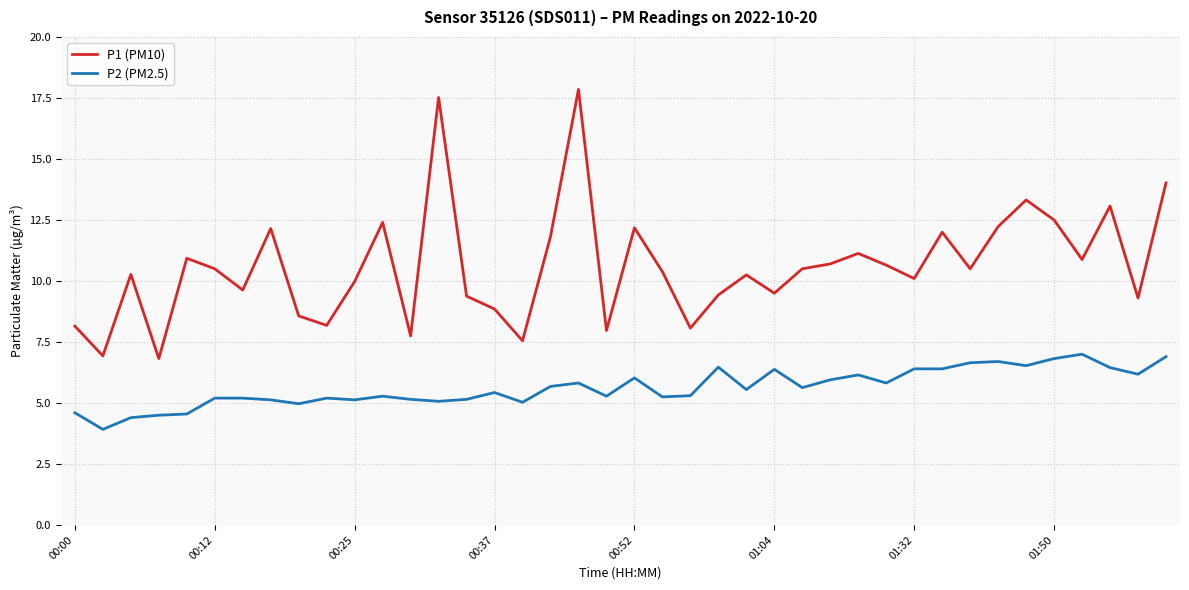

Count the number of data series in this chart.

2